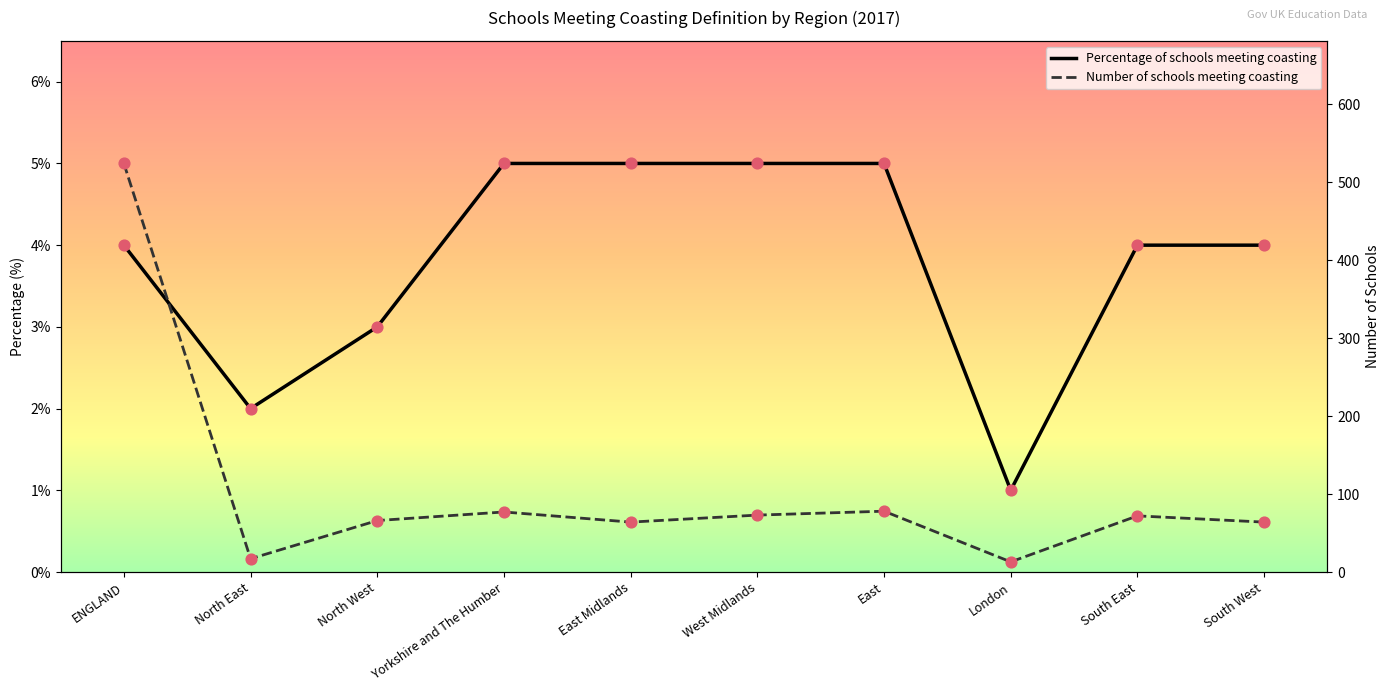

Which series reaches the minimum Y coordinate?

Percentage of schools meeting coasting